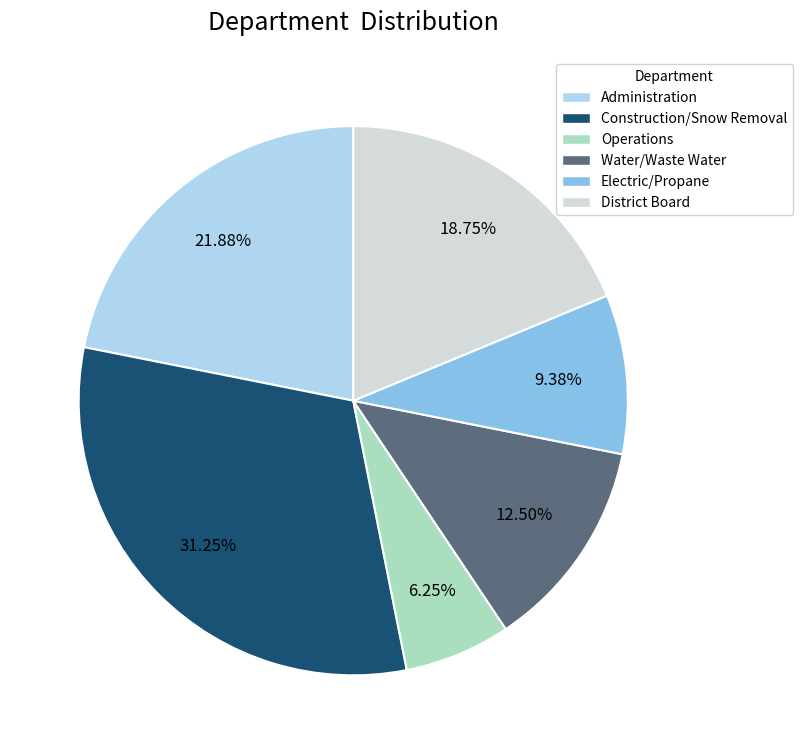

To the nearest percent, what is the difference between the Administration and Construction/Snow Removal slice percentages?

9%